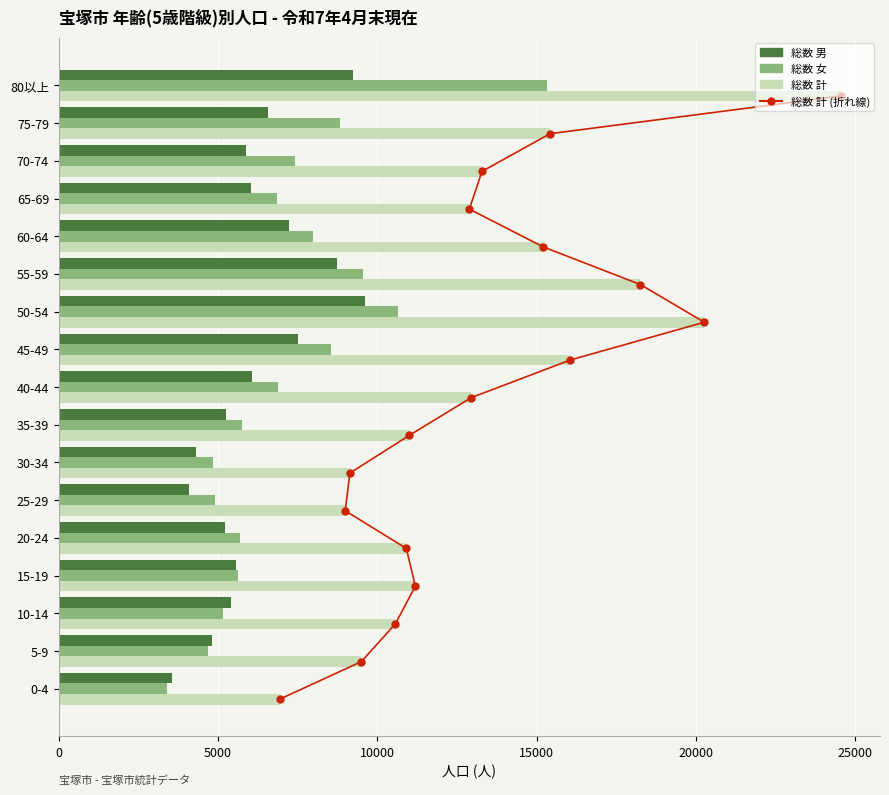

What are all the series names shown in the legend?

総数 計 (折れ線), 総数 男, 総数 女, 総数 計